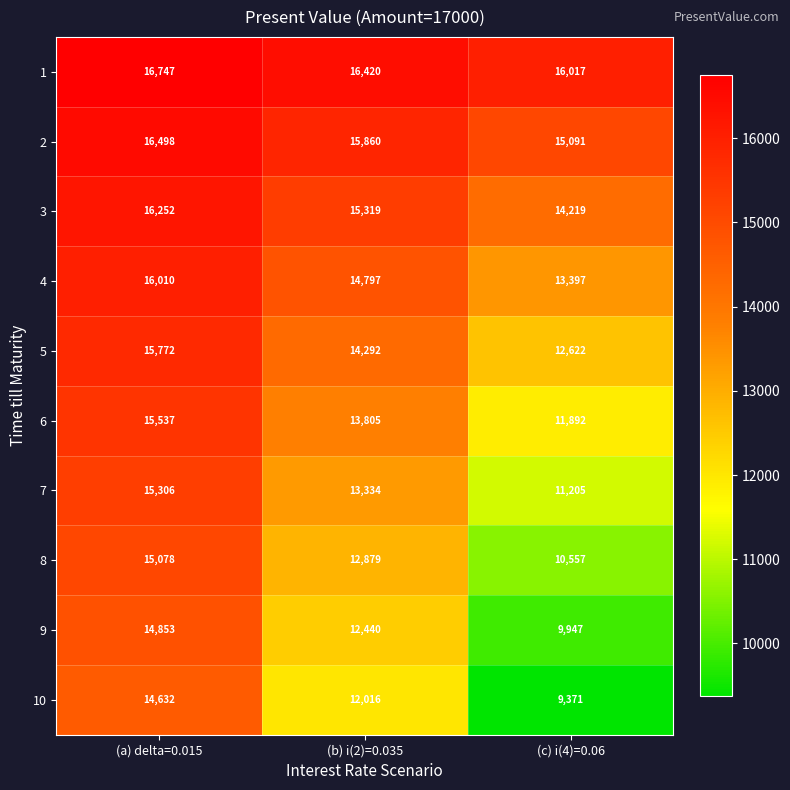

Reading right to left, list all the values displayed in this chart.

1: 16017	16420	16747
2: 15091	15860	16498
3: 14219	15319	16252
4: 13397	14797	16010
5: 12622	14292	15772
6: 11892	13805	15537
7: 11205	13334	15306
8: 10557	12879	15078
9: 9947	12440	14853
10: 9371	12016	14632